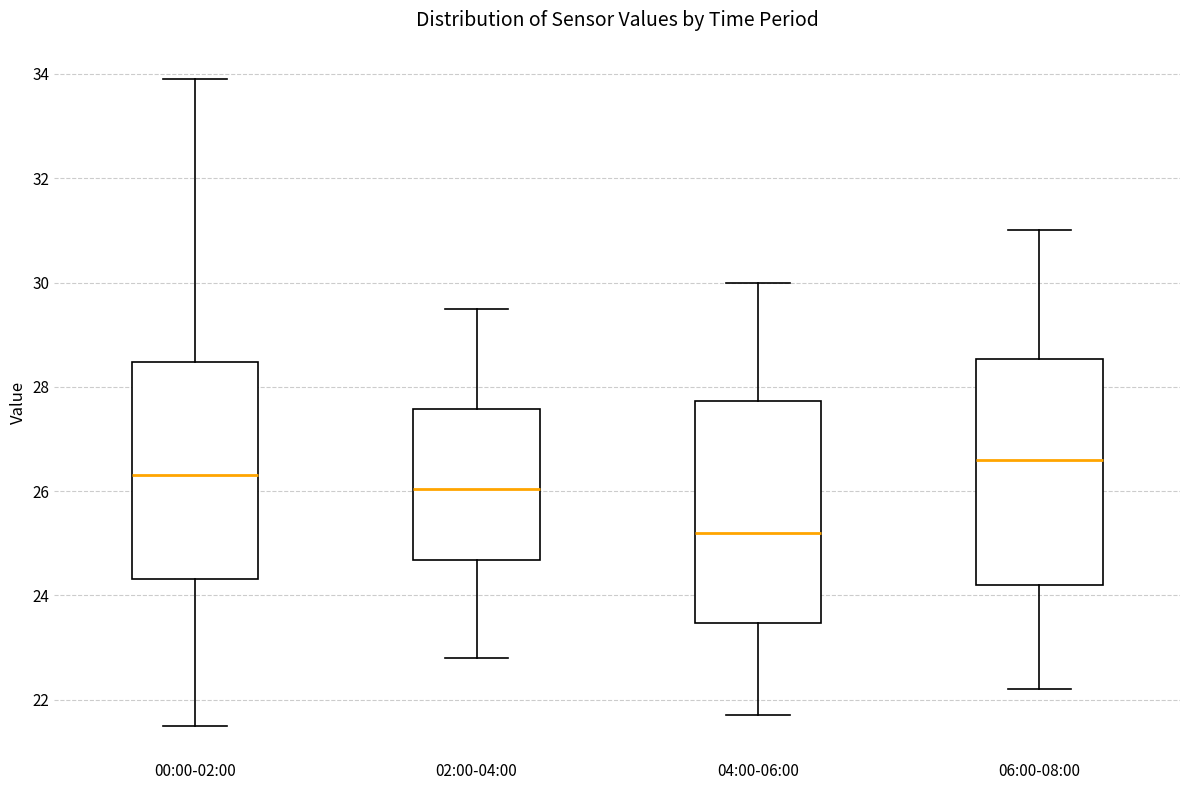

Where does the median line of the box for 00:00-02:00 sit on the y-axis? The values are not printed on the chart, so give them approximately, as read against the axis.

26.4